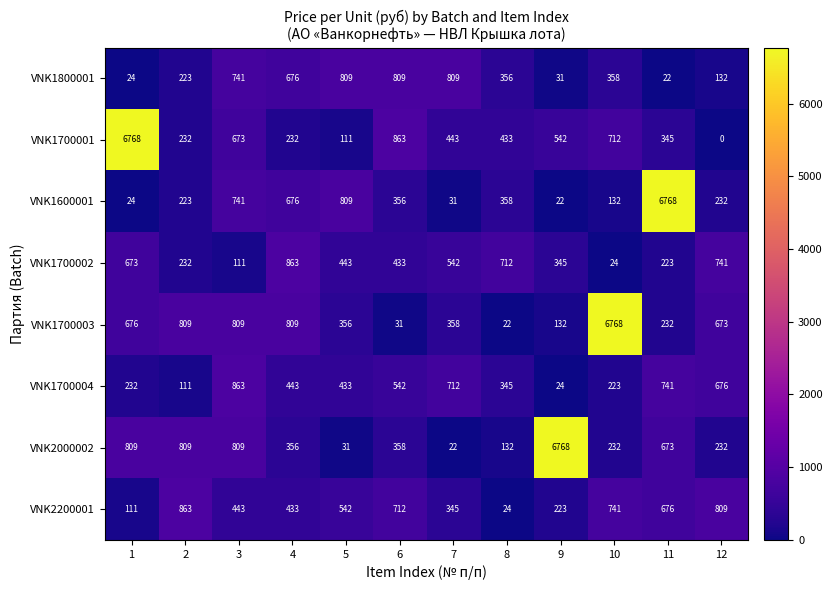

Which series has the largest total across all categories?

VNK1700003